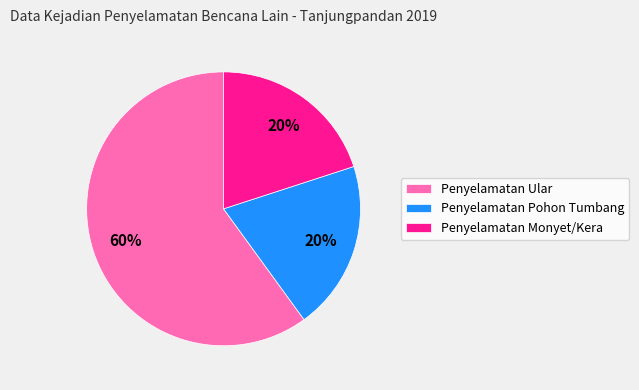

What is the ratio of the value at Penyelamatan Pohon Tumbang to the value at Penyelamatan Ular?

0.3